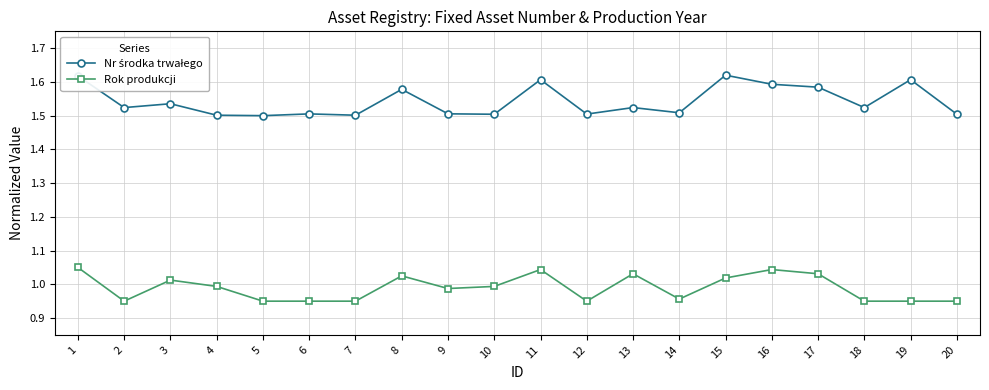

What is the total value across all series at 18?

2.5